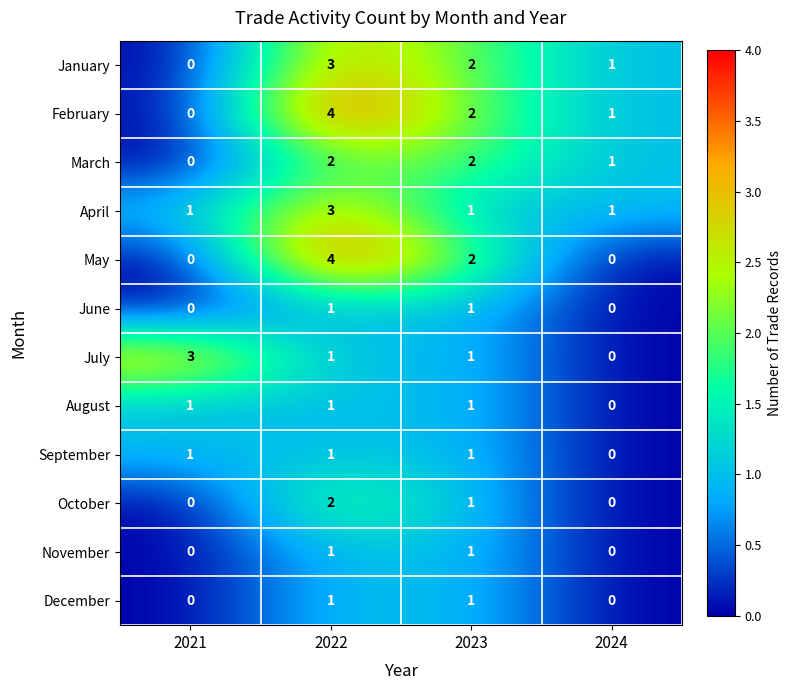

Is it true that April equals 2 at 2022?

False